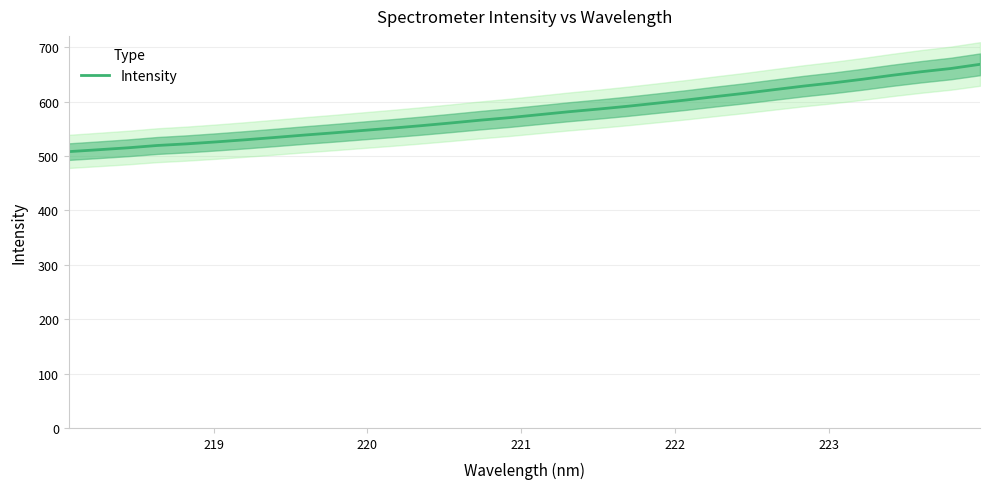

What is the lowest value of the Intensity series?

508.1